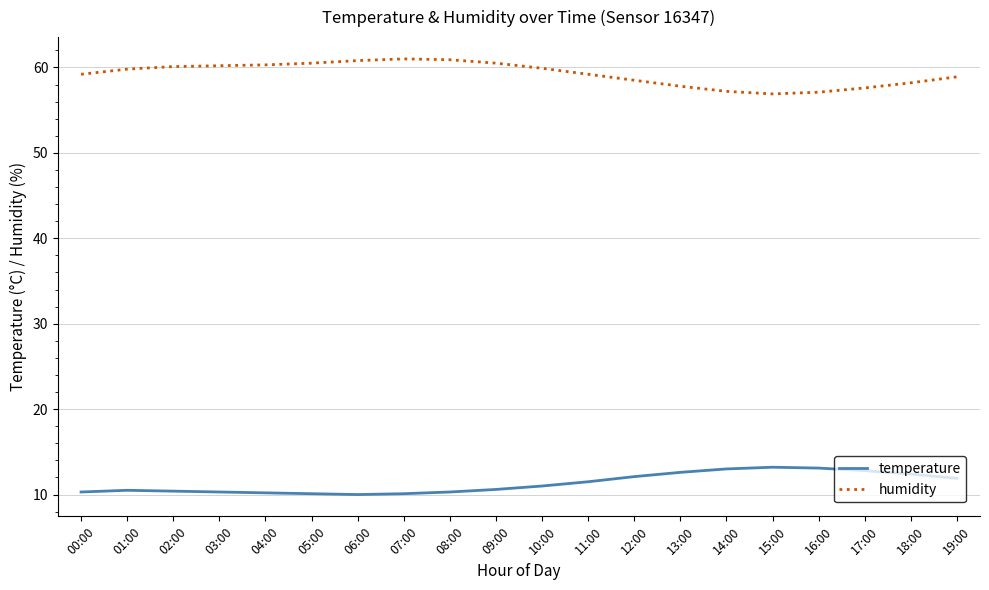

The value of humidity at 05:00 is 28.2. True or false?

False